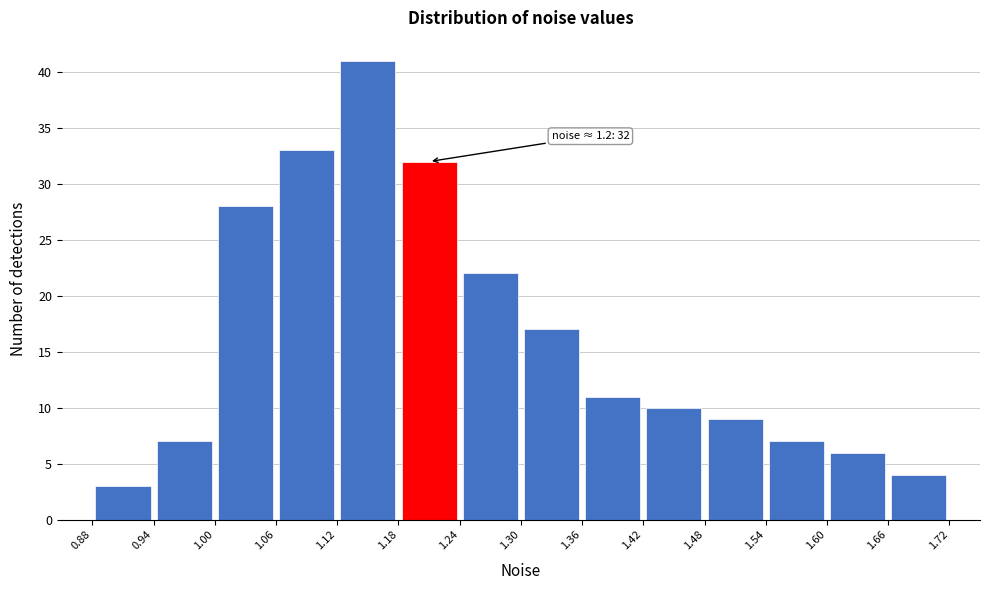

Over which range of the x-axis is the bar tallest?

1.12 to 1.18